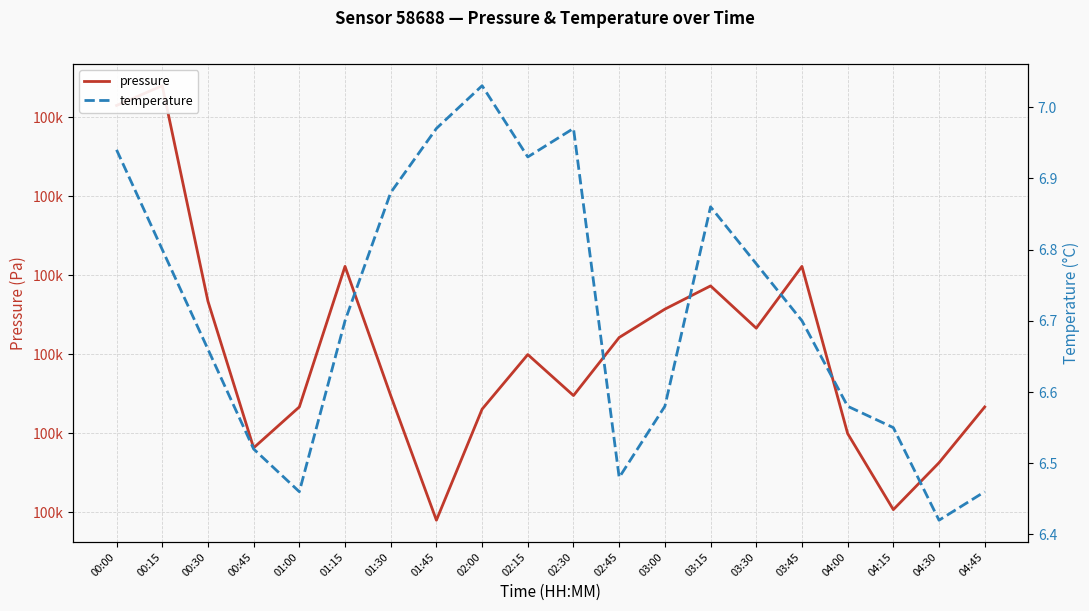

Rank the categories by temperature value from highest to lowest.

02:00, 01:45, 02:30, 00:00, 02:15, 01:30, 03:15, 00:15, 03:30, 01:15, 03:45, 00:30, 03:00, 04:00, 04:15, 00:45, 02:45, 01:00, 04:45, 04:30